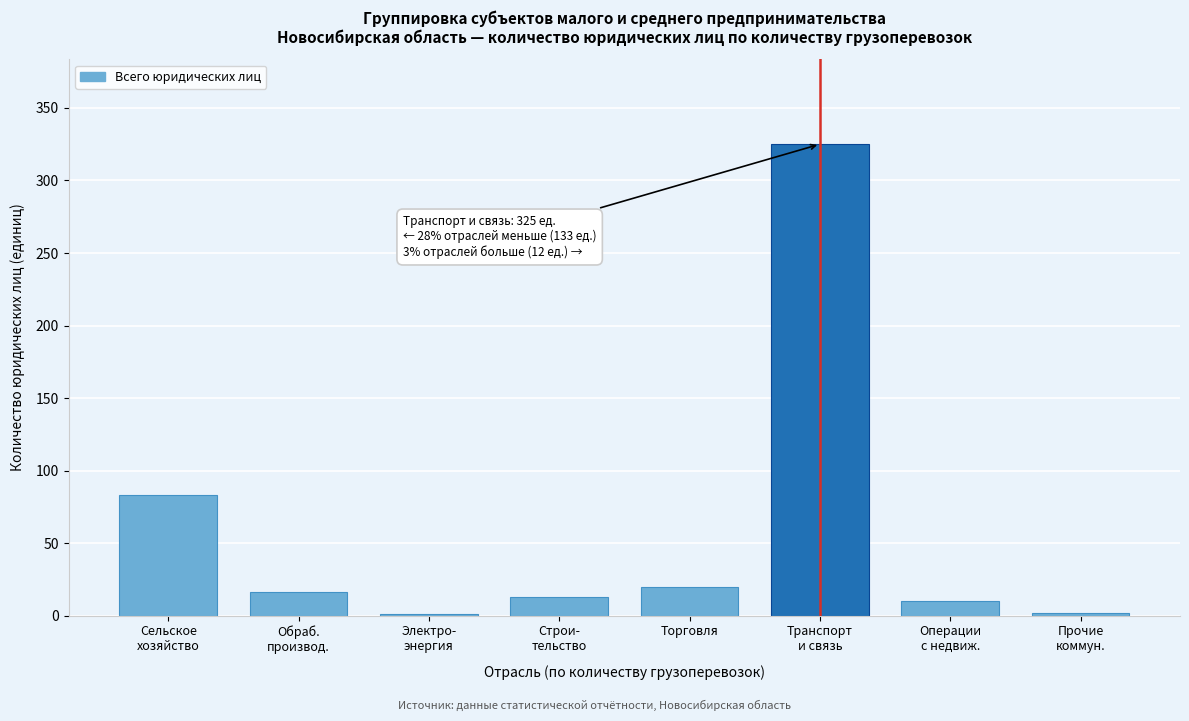

What is the greatest value displayed?

325